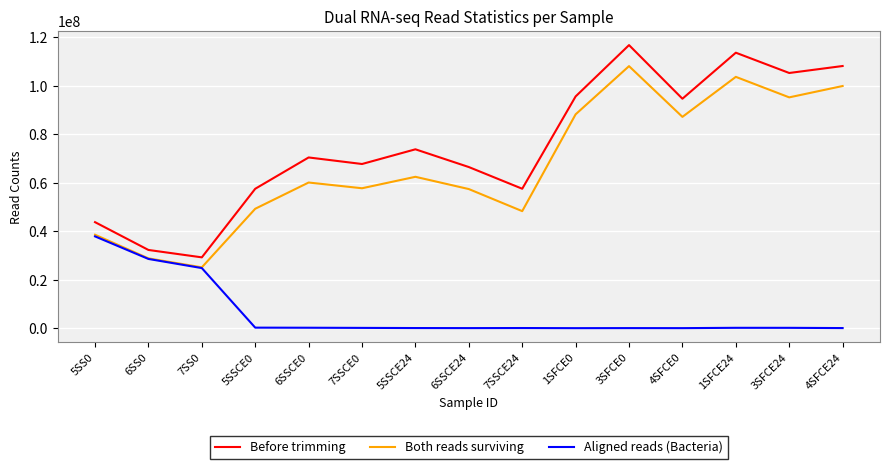

True or false: Both reads surviving and Before trimming intersect in this chart.

False